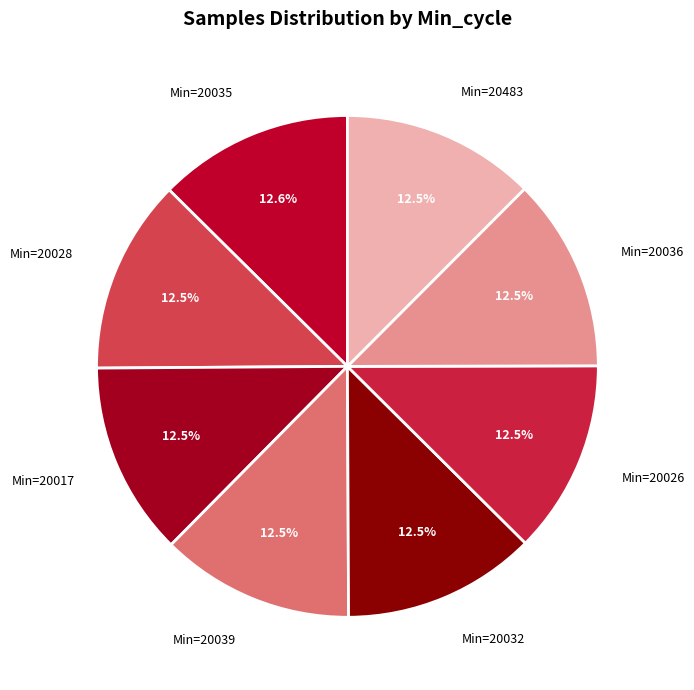

What portion of the pie excludes Min=20039?

87.5%